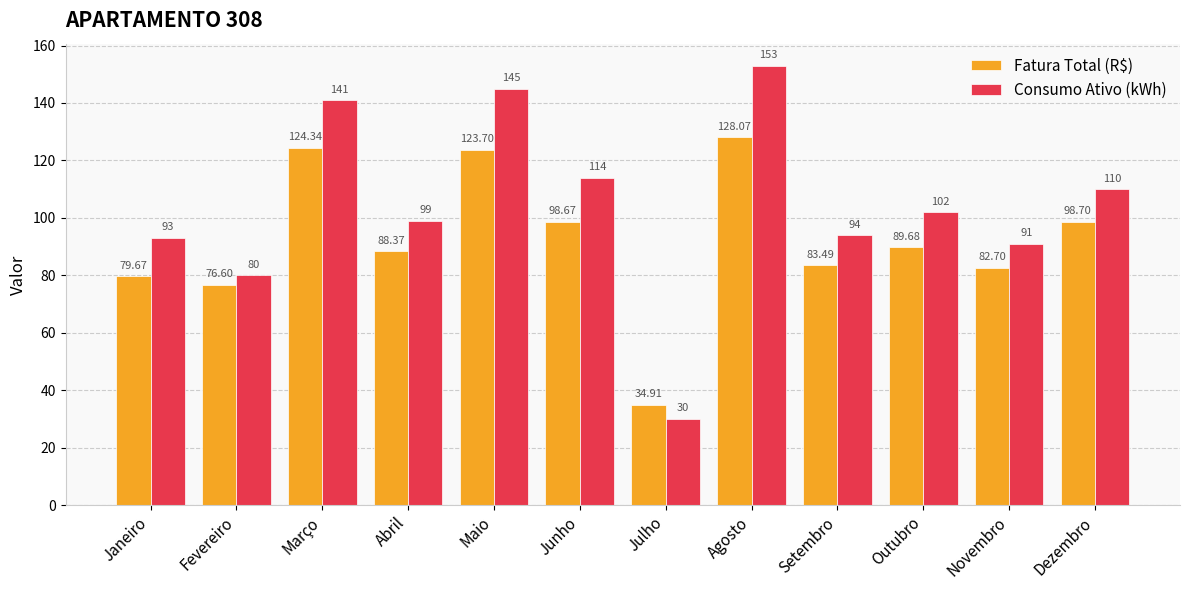

Rank the series at Março from highest to lowest value.

Consumo Ativo (kWh), Fatura Total (R$)